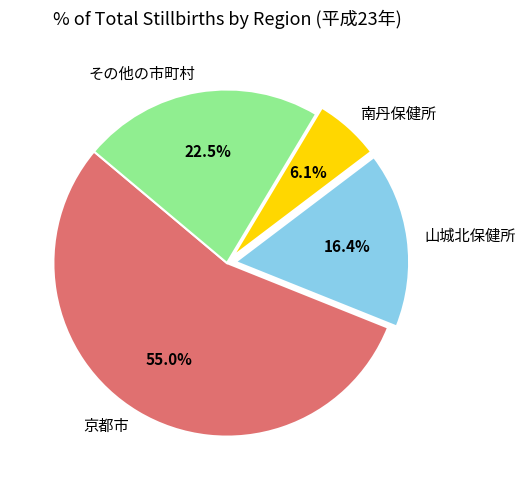

What percentage is the 京都市 slice, to the nearest percent?

55%